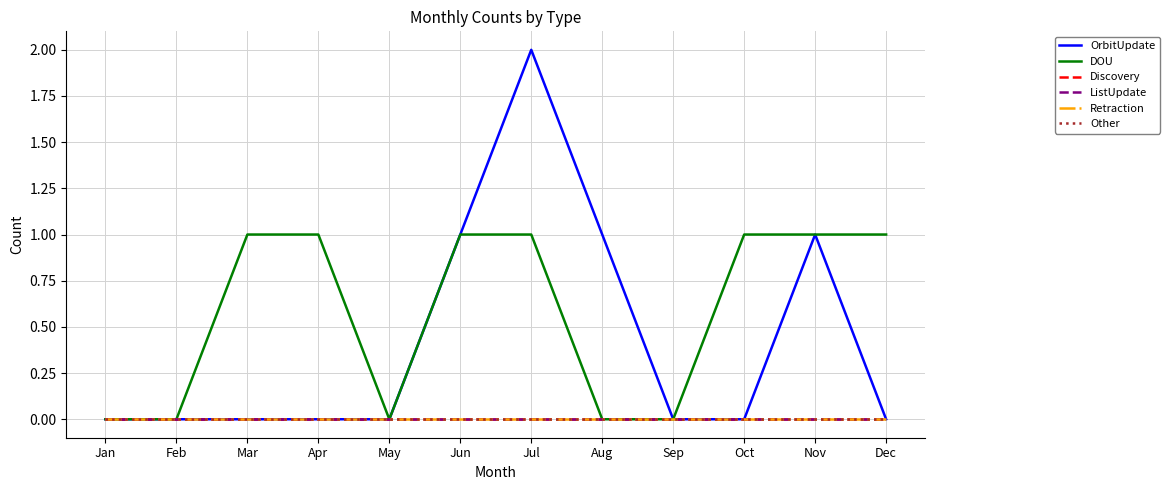

Reading left to right, list all the values displayed in this chart.

OrbitUpdate: Jan=0	Feb=0	Mar=0	Apr=0	May=0	Jun=1	Jul=2	Aug=1	Sep=0	Oct=0	Nov=1	Dec=0
DOU: Jan=0	Feb=0	Mar=1	Apr=1	May=0	Jun=1	Jul=1	Aug=0	Sep=0	Oct=1	Nov=1	Dec=1
Discovery: Jan=0	Feb=0	Mar=0	Apr=0	May=0	Jun=0	Jul=0	Aug=0	Sep=0	Oct=0	Nov=0	Dec=0
ListUpdate: Jan=0	Feb=0	Mar=0	Apr=0	May=0	Jun=0	Jul=0	Aug=0	Sep=0	Oct=0	Nov=0	Dec=0
Retraction: Jan=0	Feb=0	Mar=0	Apr=0	May=0	Jun=0	Jul=0	Aug=0	Sep=0	Oct=0	Nov=0	Dec=0
Other: Jan=0	Feb=0	Mar=0	Apr=0	May=0	Jun=0	Jul=0	Aug=0	Sep=0	Oct=0	Nov=0	Dec=0